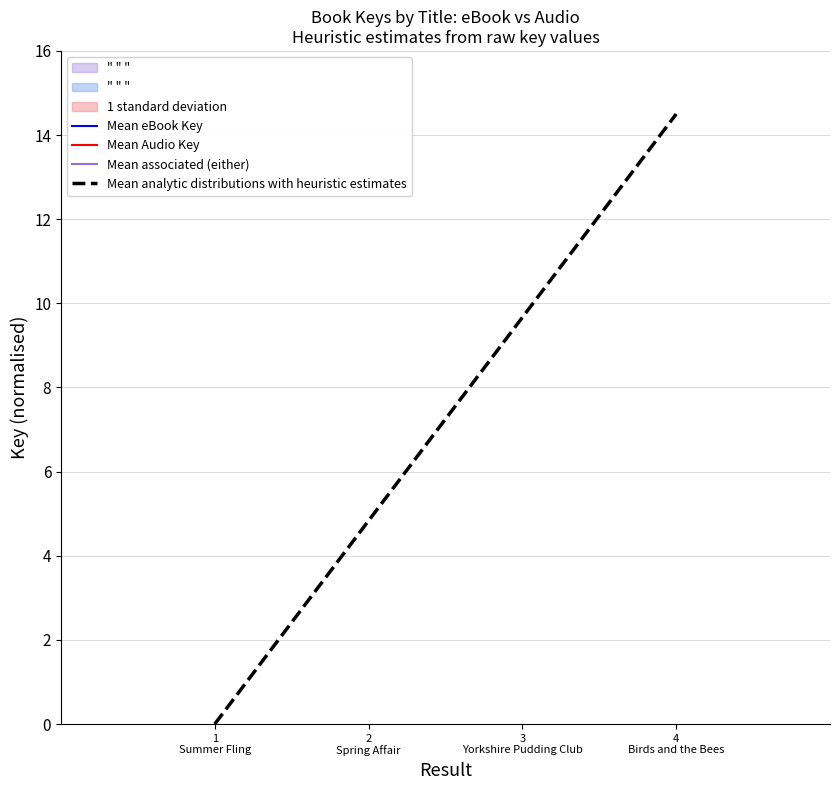

True or false: Mean analytic distributions with heuristic estimates has more than 0 interior local peaks.

False